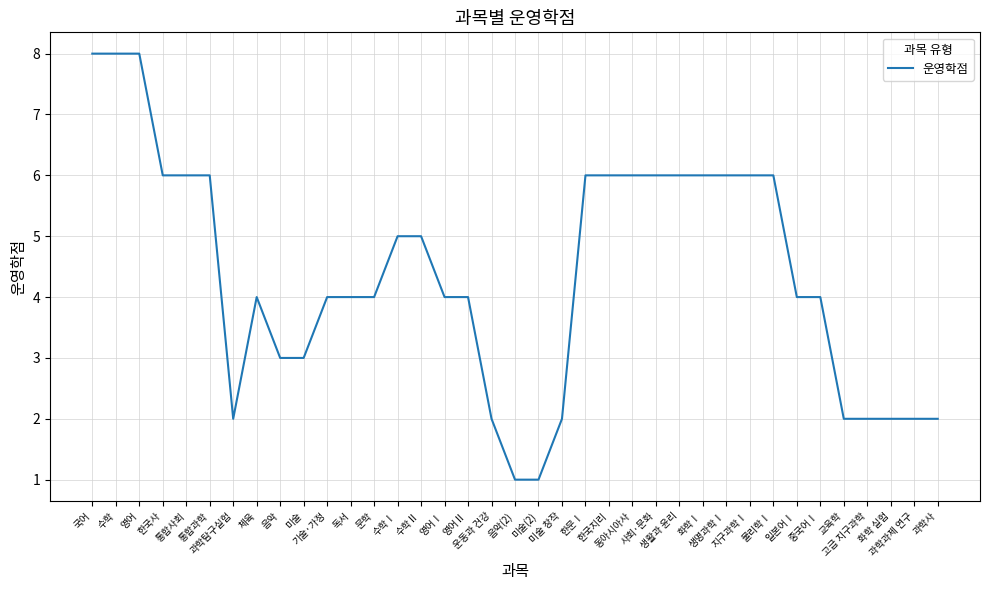

What is the difference between the values at 운동과 건강 and 한문Ⅰ?

4